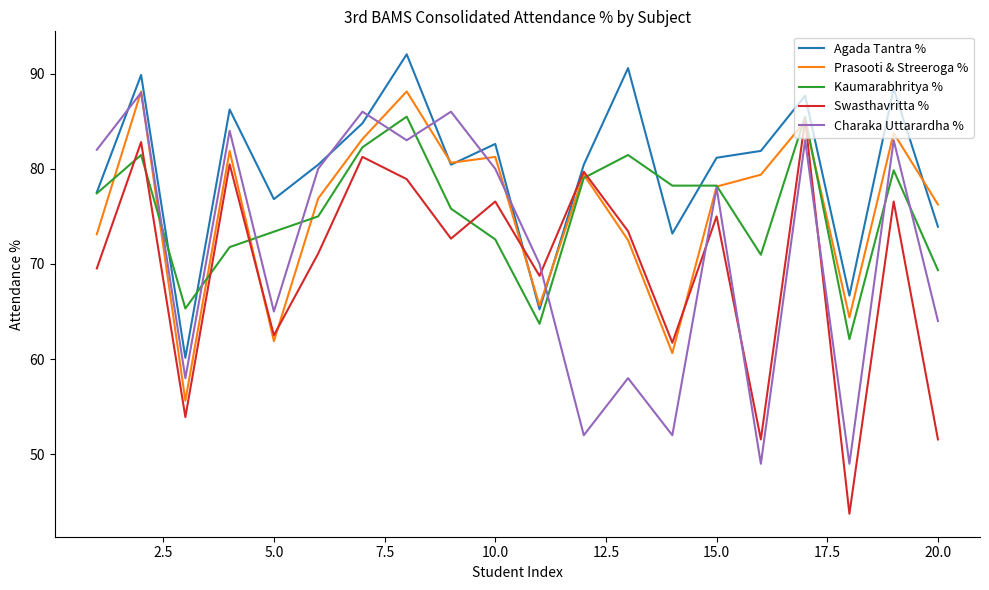

What is the greatest value displayed?

92.0